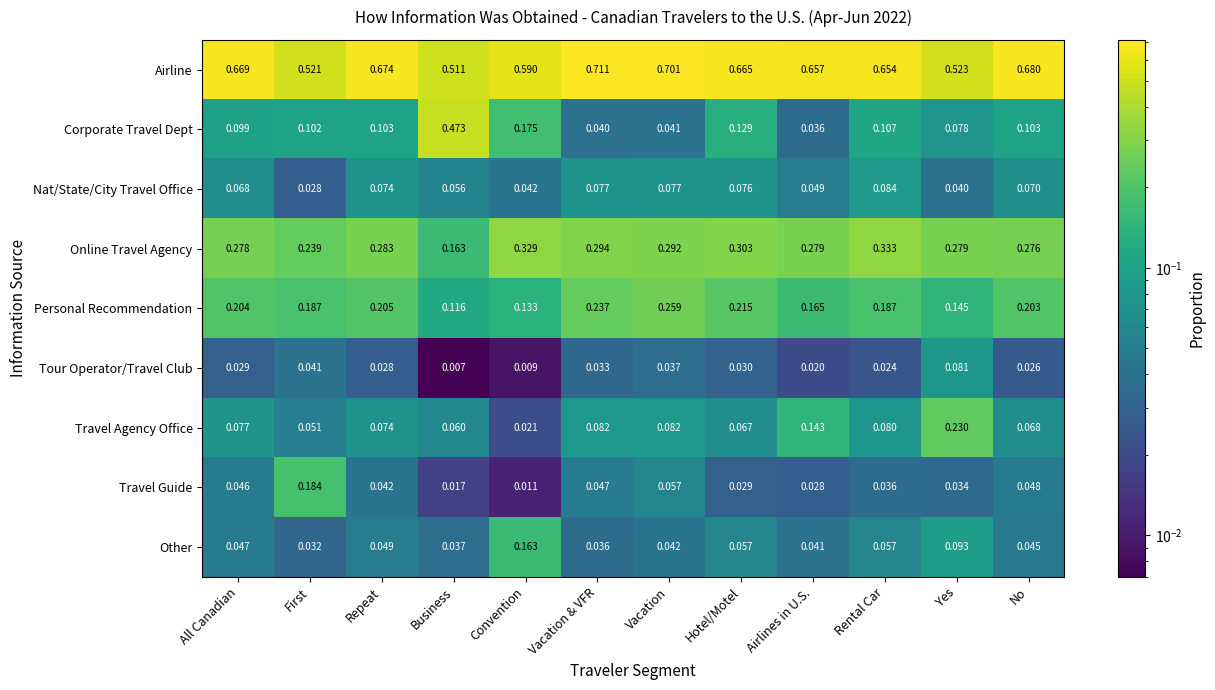

Which category has the highest value in the Other series?

Convention